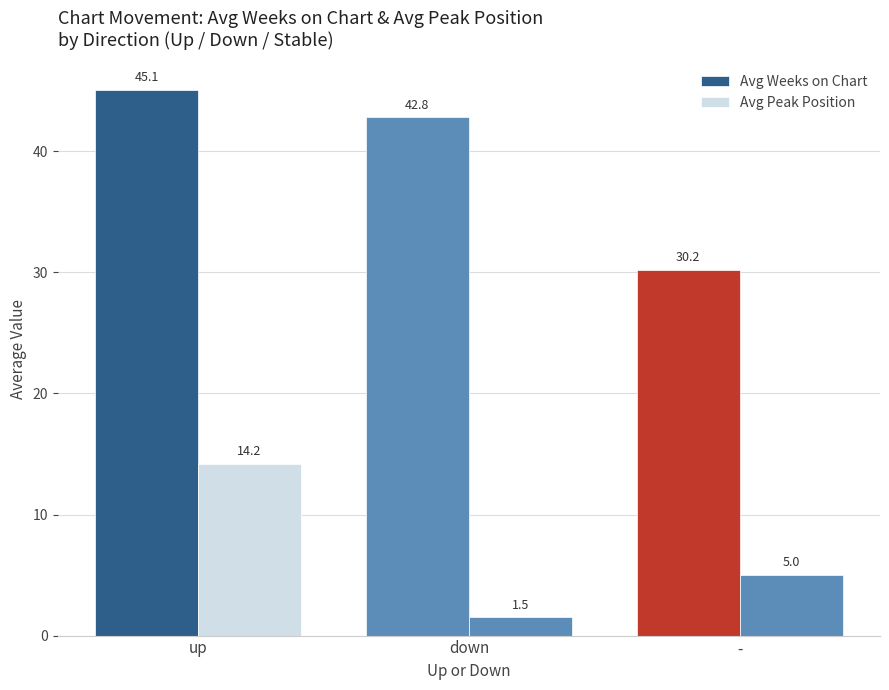

What is the approximate value of Avg Peak Position at down?

1.5